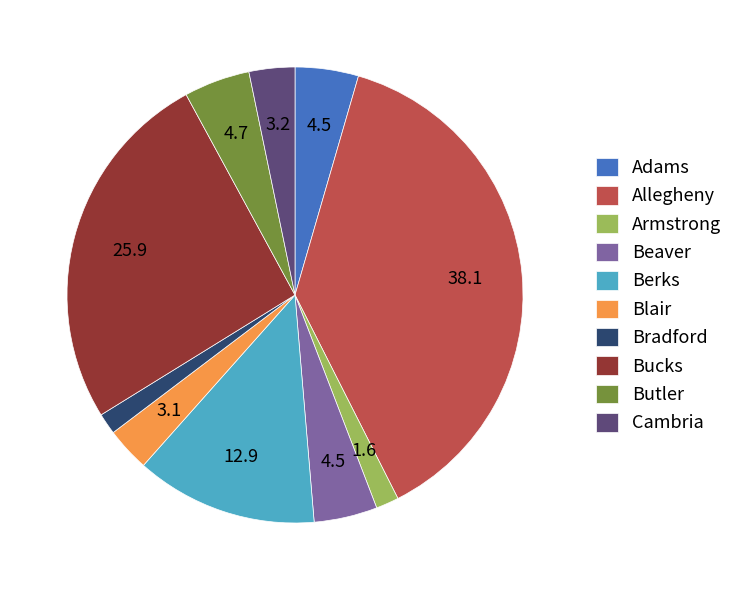

Which slice is the largest?

Allegheny